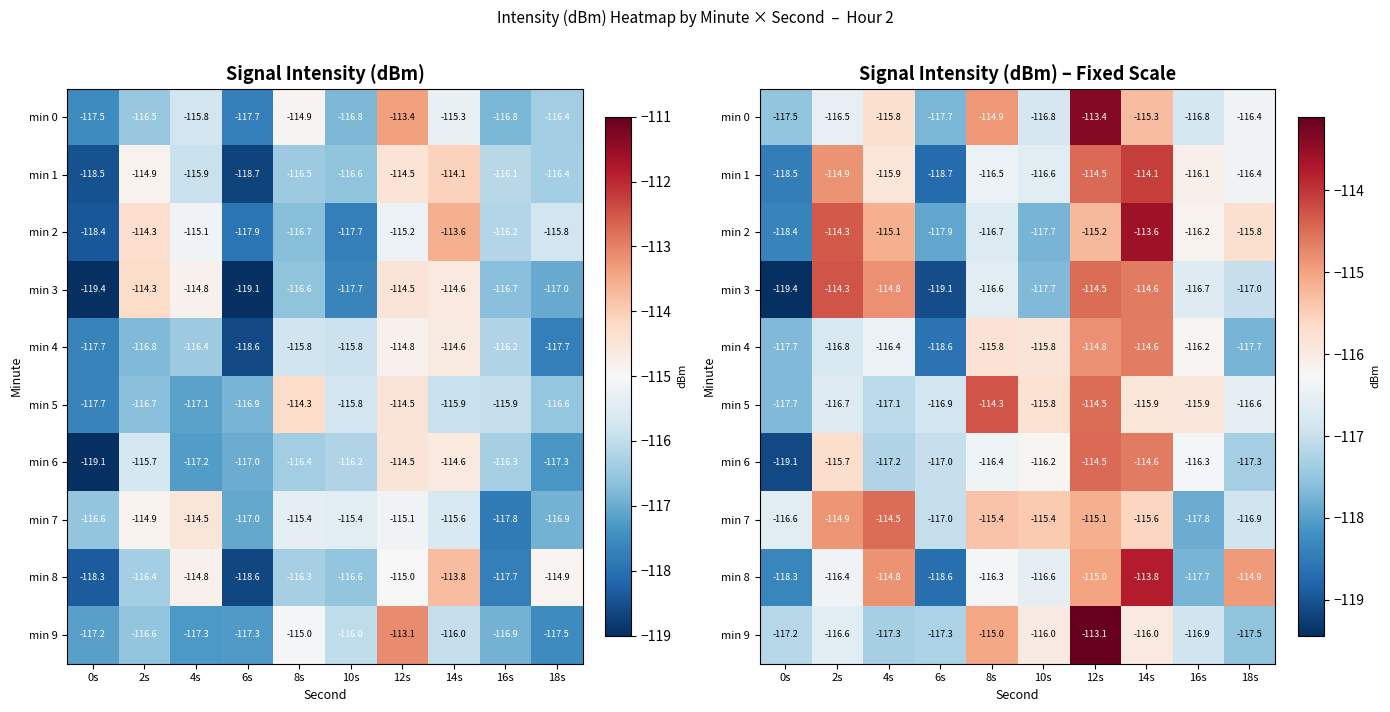

At which category is the sum across all series the highest?

12s